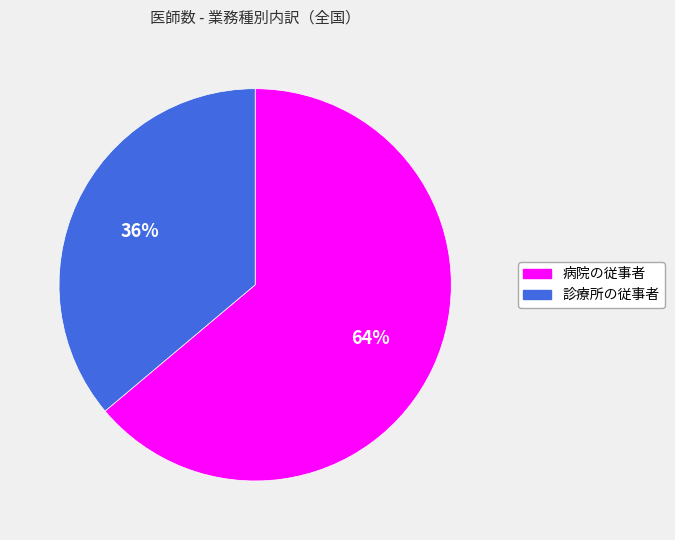

To the nearest percent, what portion does 診療所の従事者 represent?

36%